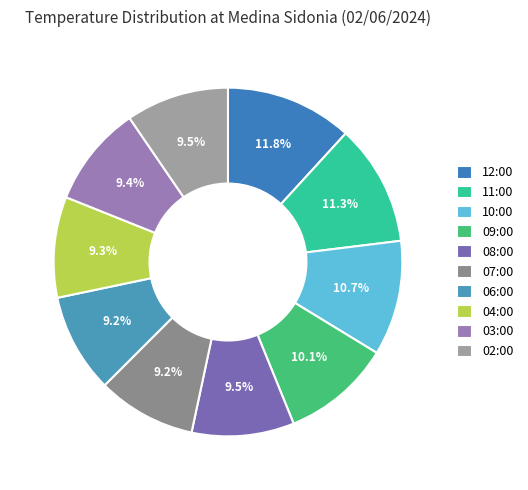

What is the ratio of the value at 08:00 to the value at 09:00?

0.9